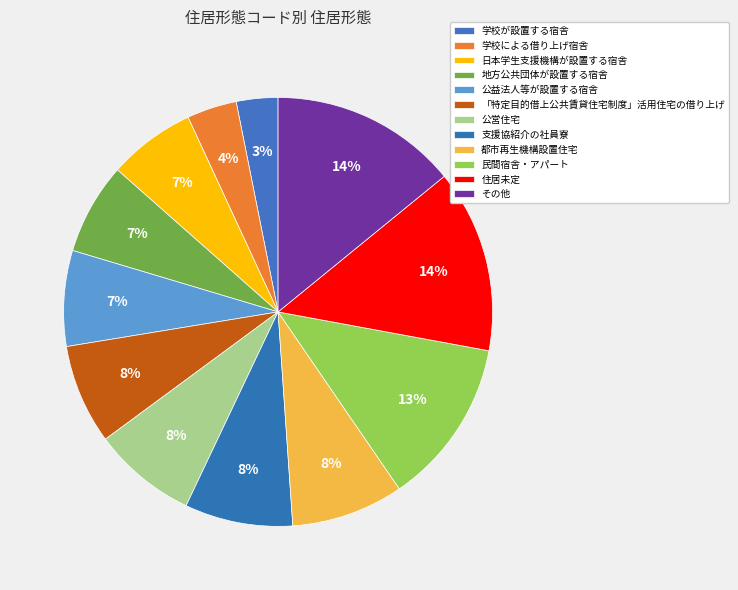

Combined, do 地方公共団体が設置する宿舎 and 公営住宅 account for over 50%?

No